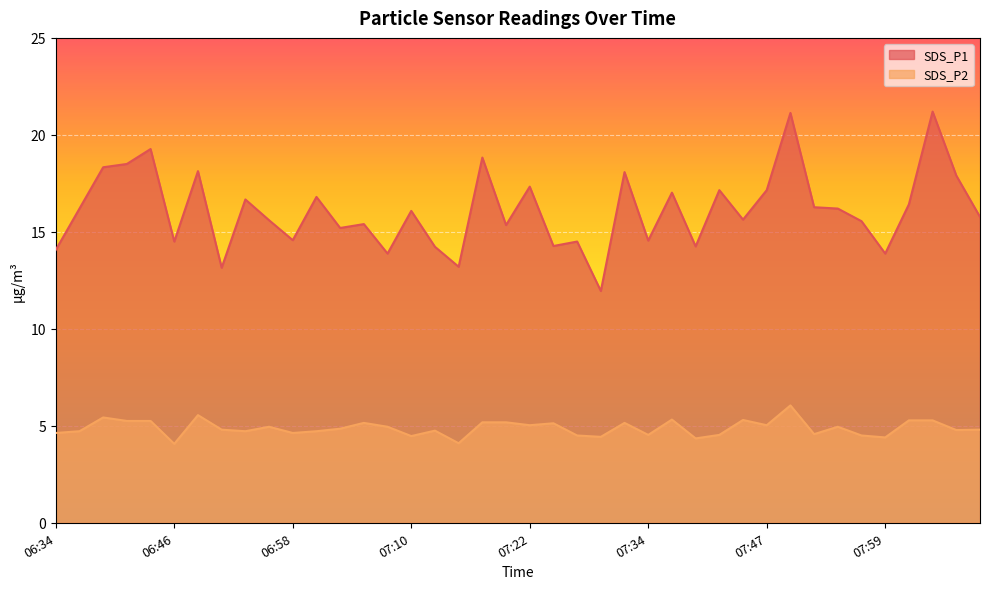

Reading left to right, what are all the values shown in this chart?

SDS_P1: 06:34=14.1	06:36=16.2	06:39=18.3	06:41=18.5	06:43=19.3	06:46=14.5	06:48=18.1	06:51=13.2	06:53=16.7	06:56=15.6	06:58=14.6	07:00=16.8	07:03=15.2	07:05=15.4	07:08=13.9	07:10=16.1	07:13=14.2	07:15=13.2	07:17=18.8	07:20=15.3	07:22=17.3	07:25=14.3	07:27=14.5	07:30=11.9	07:32=18.1	07:34=14.6	07:37=17.0	07:39=14.2	07:42=17.1	07:44=15.6	07:47=17.1	07:49=21.1	07:51=16.3	07:54=16.2	07:56=15.6	07:59=13.9	08:01=16.4	08:03=21.2	08:06=17.9	08:08=15.8
SDS_P2: 06:34=4.6	06:36=4.7	06:39=5.4	06:41=5.2	06:43=5.2	06:46=4.1	06:48=5.5	06:51=4.8	06:53=4.7	06:56=5.0	06:58=4.6	07:00=4.7	07:03=4.8	07:05=5.2	07:08=5.0	07:10=4.5	07:13=4.8	07:15=4.1	07:17=5.2	07:20=5.2	07:22=5.0	07:25=5.1	07:27=4.5	07:30=4.4	07:32=5.2	07:34=4.5	07:37=5.3	07:39=4.3	07:42=4.5	07:44=5.3	07:47=5.0	07:49=6.0	07:51=4.6	07:54=5.0	07:56=4.5	07:59=4.4	08:01=5.3	08:03=5.3	08:06=4.8	08:08=4.8